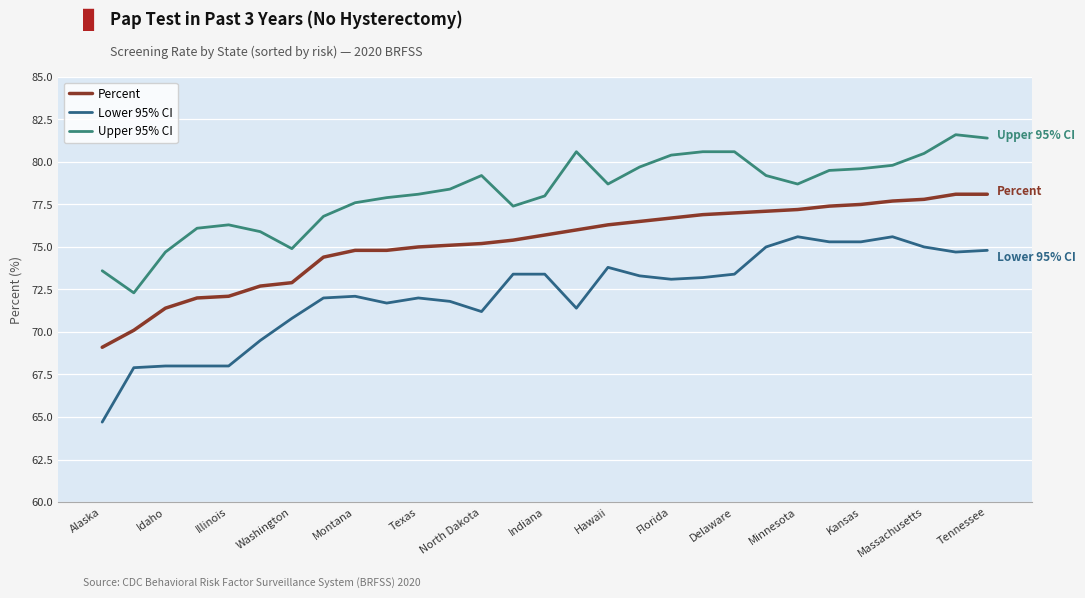

What is the average value of the Upper 95% CI series?

78.2